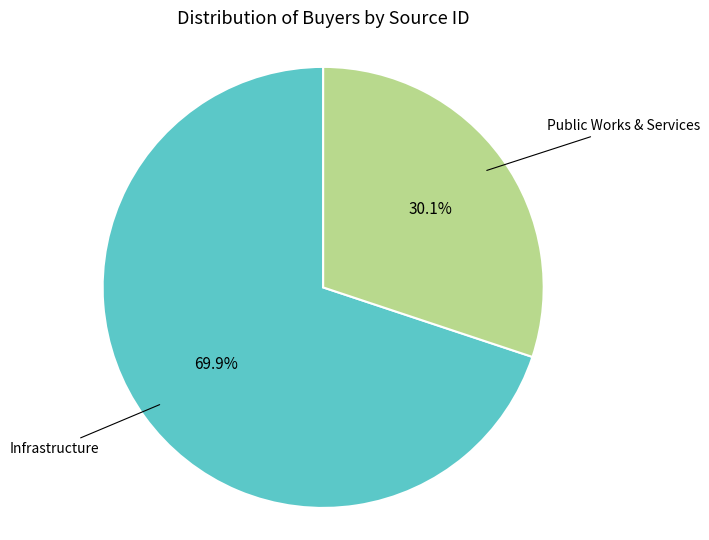

Which has a higher value, Public Works & Services or Infrastructure?

Infrastructure